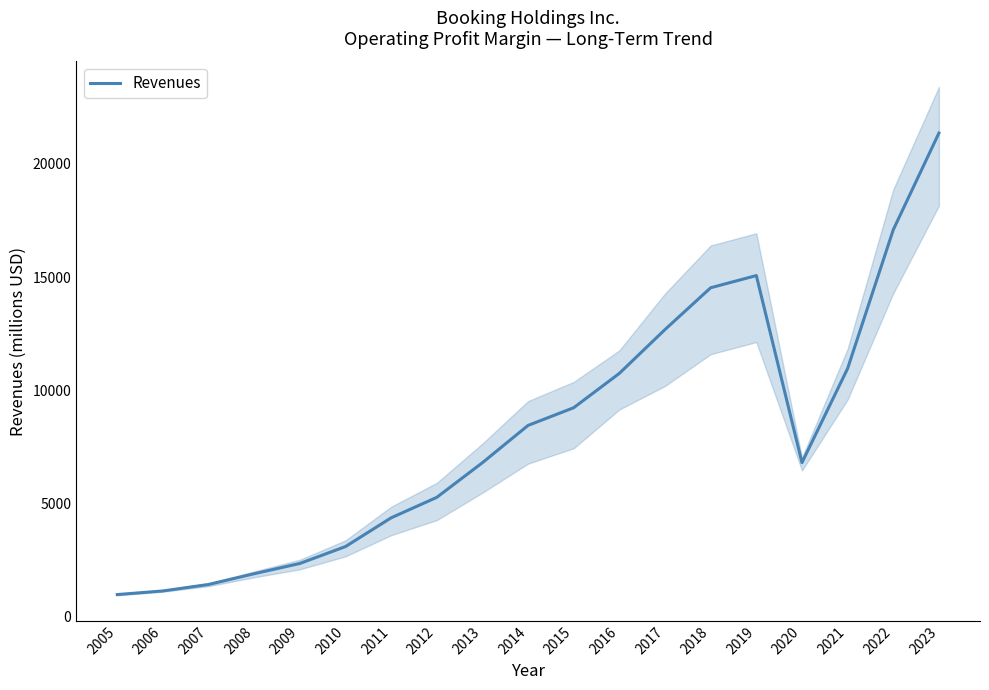

Reading left to right, extract all data points from this chart.

2005=963	2006=1123	2007=1409	2008=1885	2009=2338	2010=3085	2011=4356	2012=5261	2013=6793	2014=8442	2015=9224	2016=10743	2017=12681	2018=14527	2019=15066	2020=6796	2021=10958	2022=17090	2023=21365